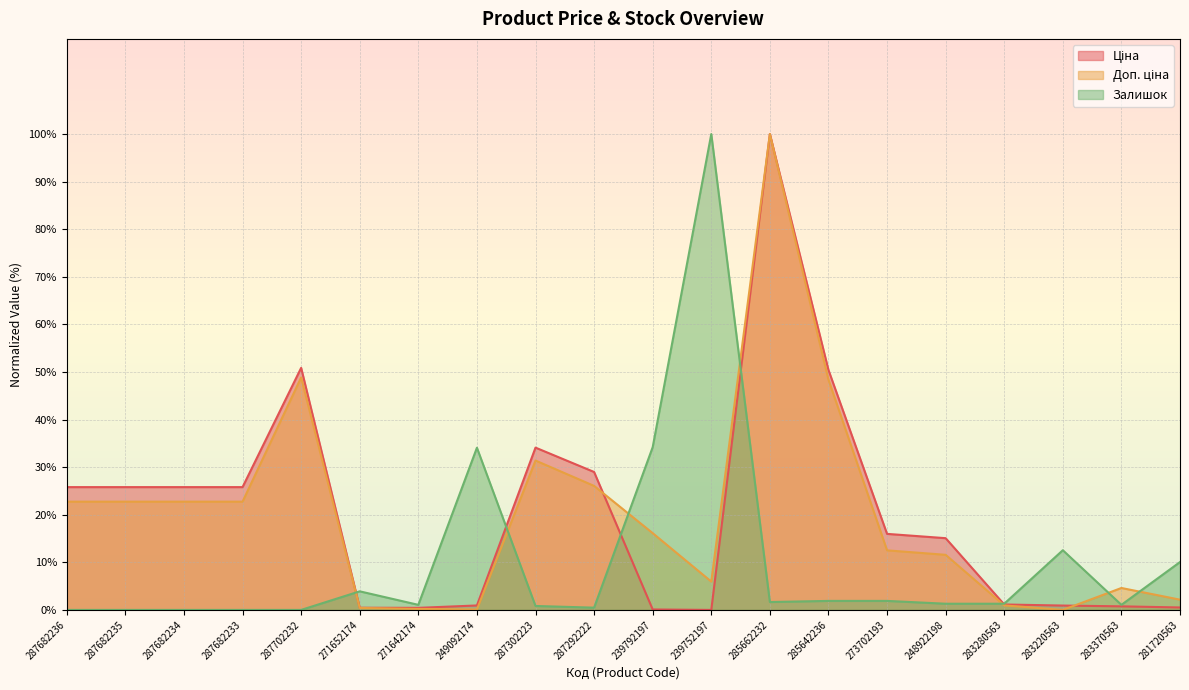

Which series has the largest total across all categories?

Ціна